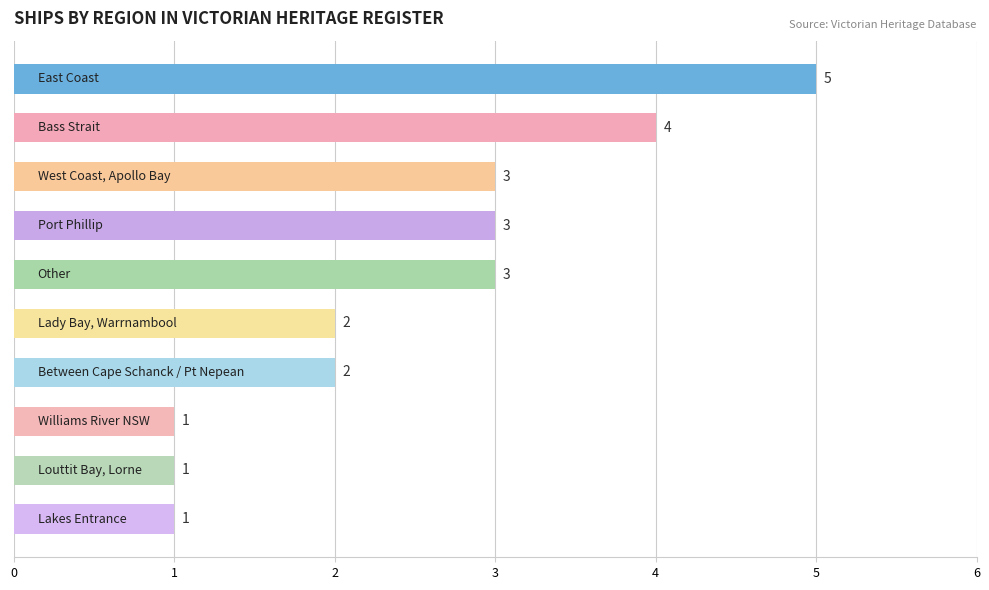

What is the value of the 3rd bar from the top?

3